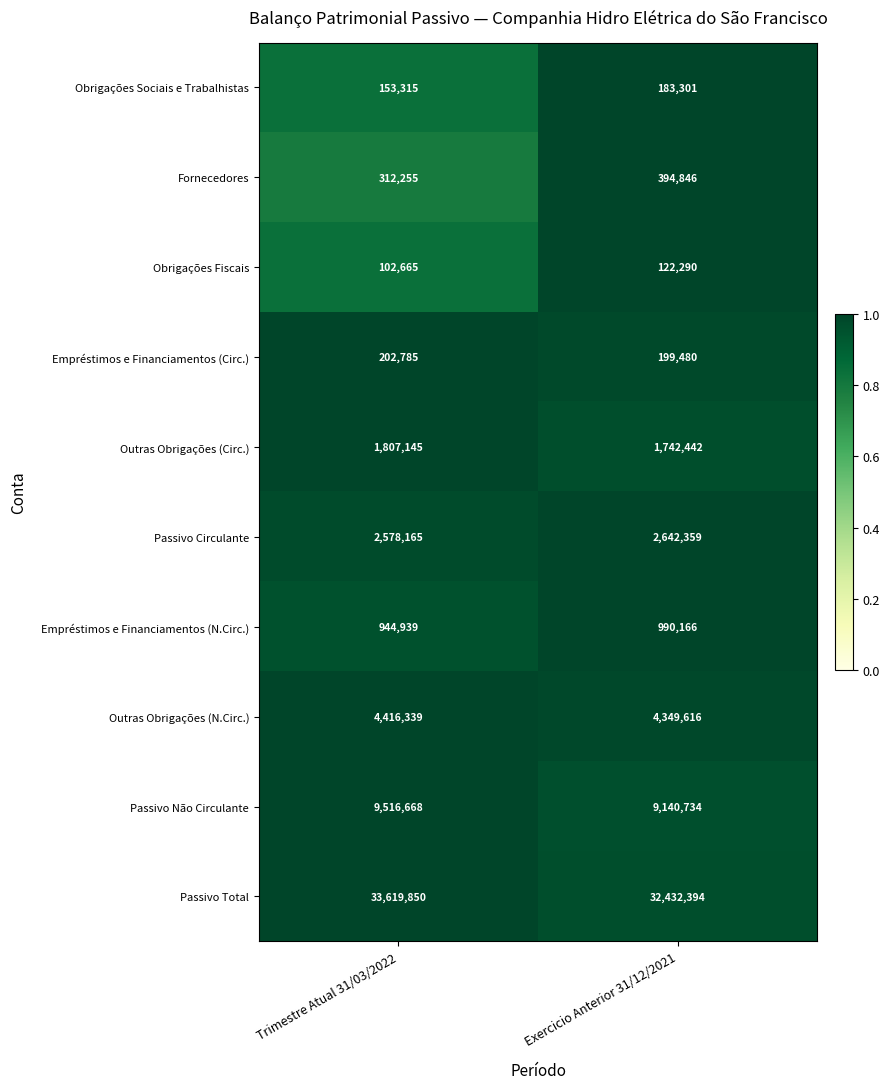

What is the total value across all series at Exercicio Anterior 31/12/2021?

52197628